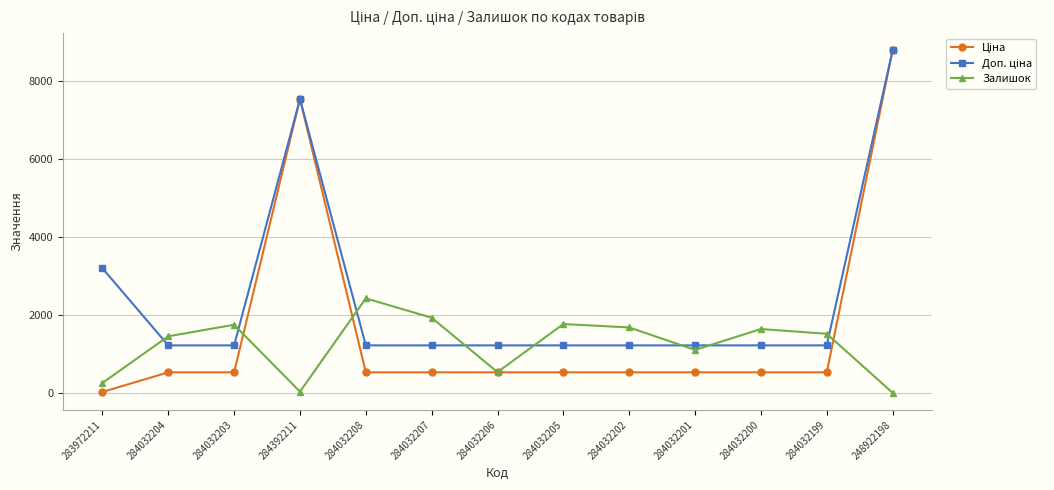

What is the difference between the highest and lowest values at 284032204?

924.6